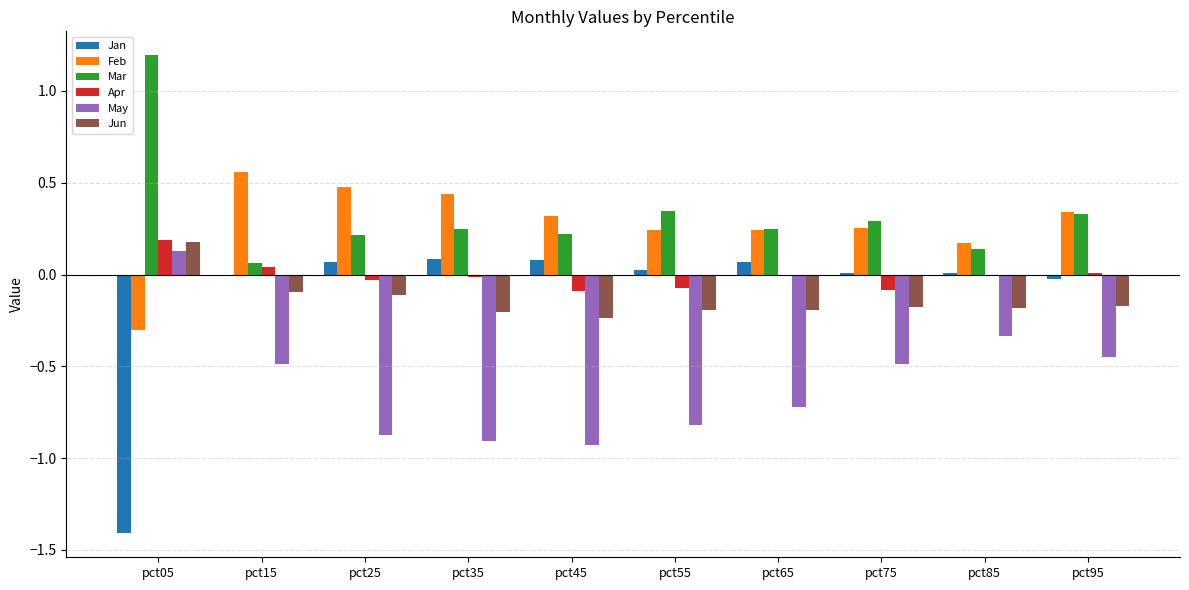

How many values in May are above zero?

1